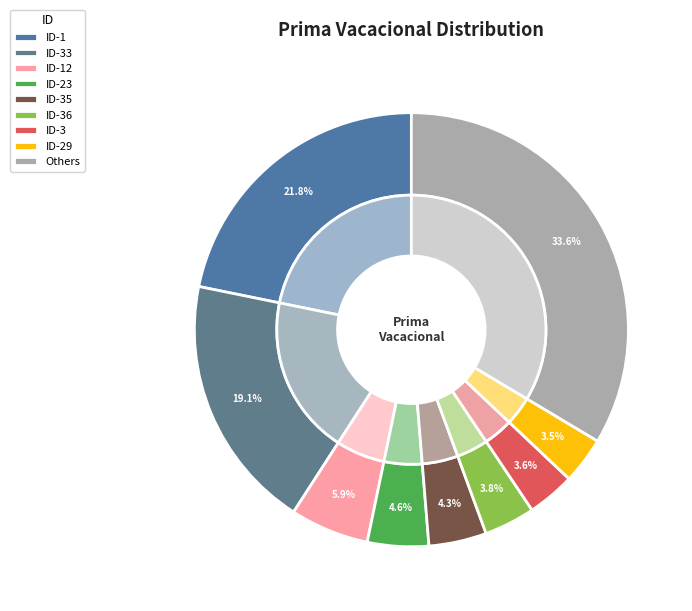

Is ID-25 the majority of the pie?

No